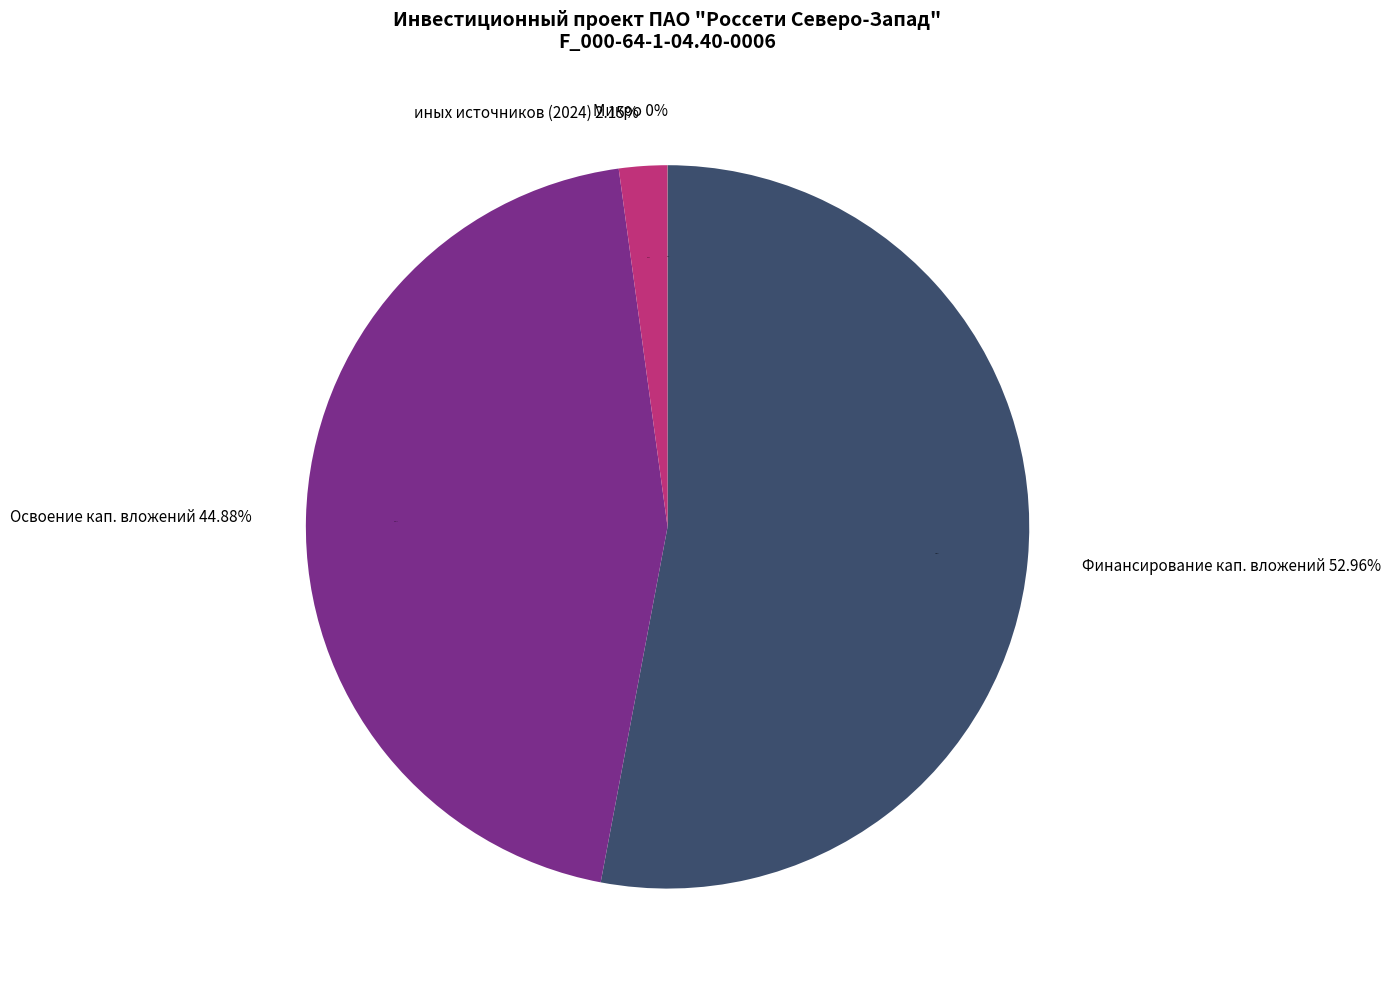

True or false: федерального бюджета accounts for 7% of the total.

False